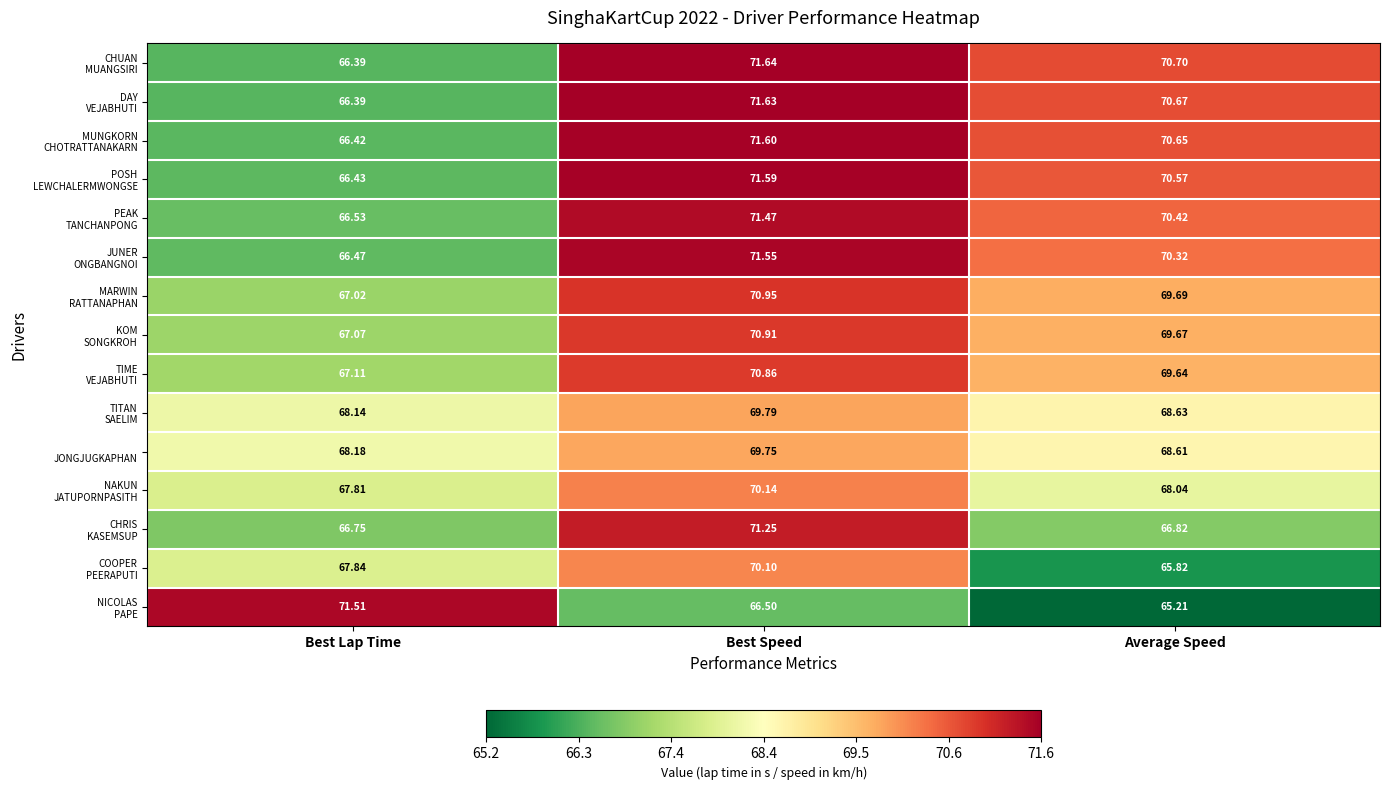

What is the total value across all series at Best Lap Time?

1010.1